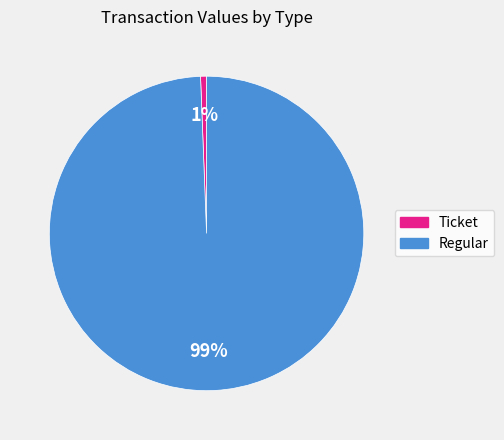

The Regular slice represents 89% of the pie. True or false?

False